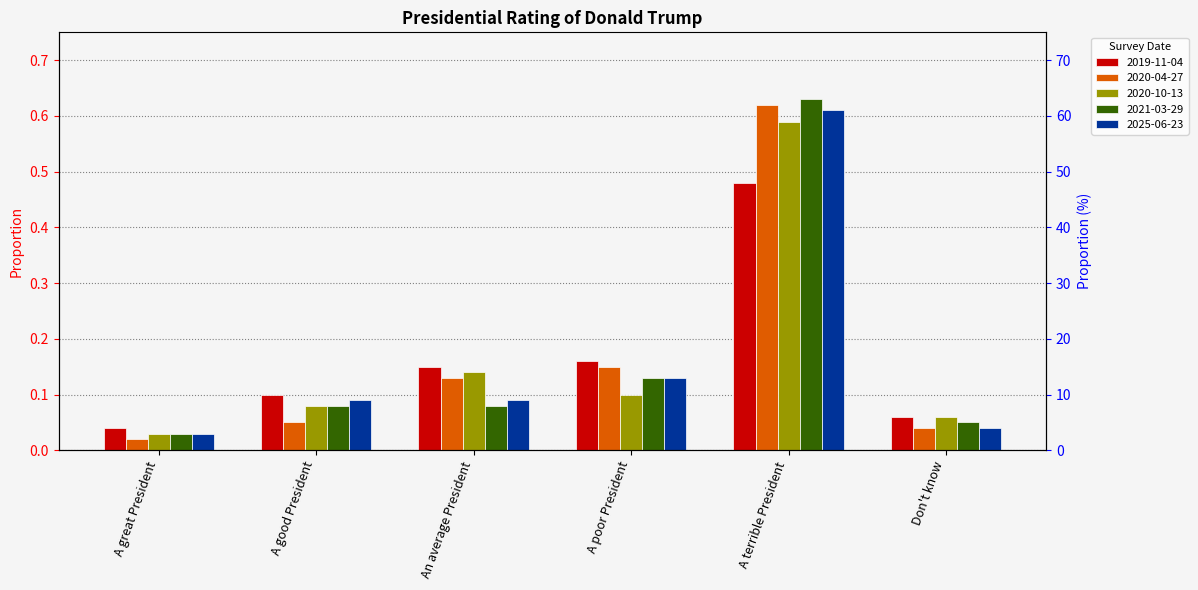

Reading left to right, extract all data points from this chart.

2019-11-04: A great President=0.0	A good President=0.1	An average President=0.1	A poor President=0.2	A terrible President=0.5	Don't know=0.1
2020-04-27: A great President=0.0	A good President=0.1	An average President=0.1	A poor President=0.1	A terrible President=0.6	Don't know=0.0
2020-10-13: A great President=0.0	A good President=0.1	An average President=0.1	A poor President=0.1	A terrible President=0.6	Don't know=0.1
2021-03-29: A great President=0.0	A good President=0.1	An average President=0.1	A poor President=0.1	A terrible President=0.6	Don't know=0.1
2025-06-23: A great President=0.0	A good President=0.1	An average President=0.1	A poor President=0.1	A terrible President=0.6	Don't know=0.0